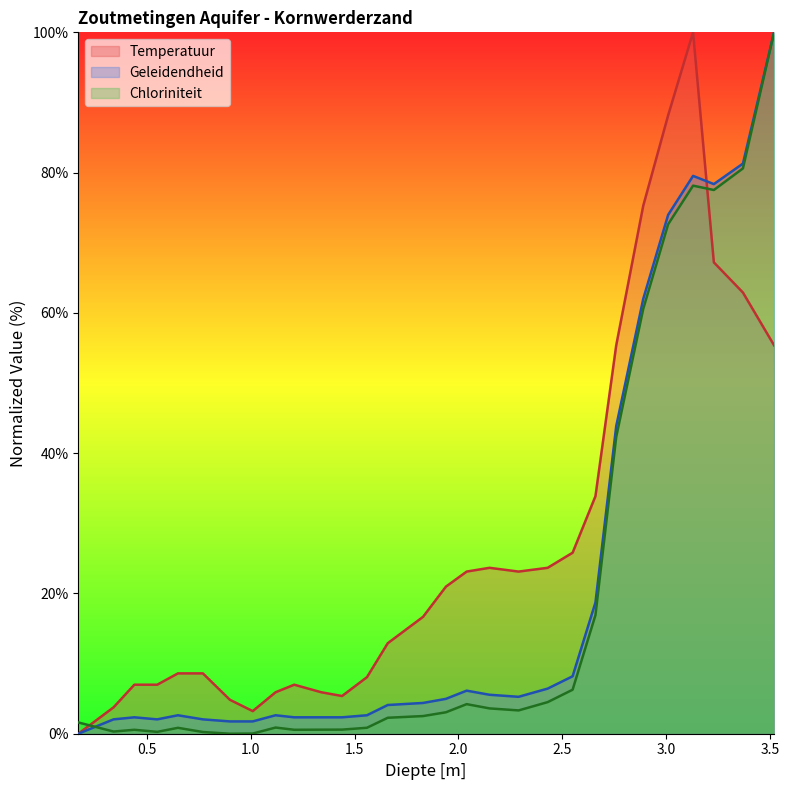

What is the spread (max minus min) of values at 3.23?

11.2